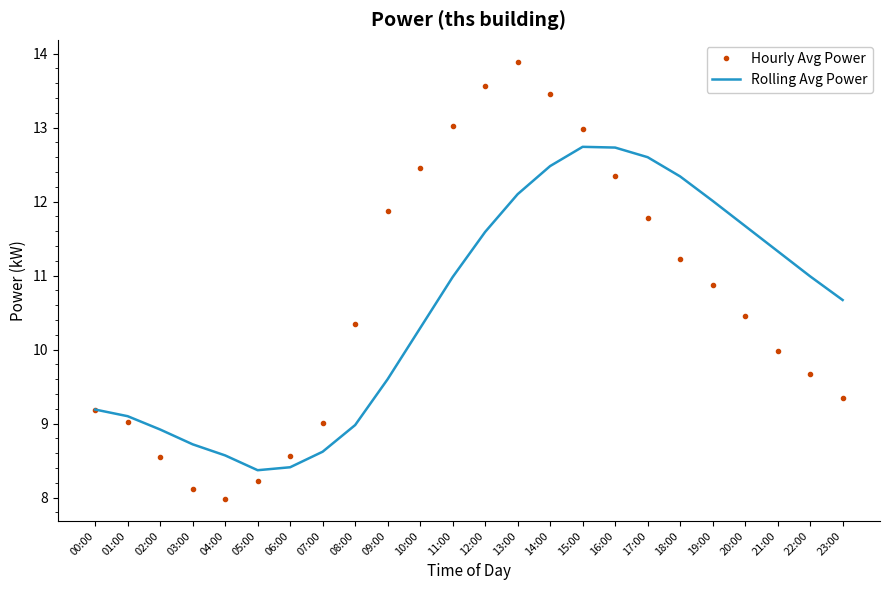

What is the maximum value for Hourly Avg Power?

13.9